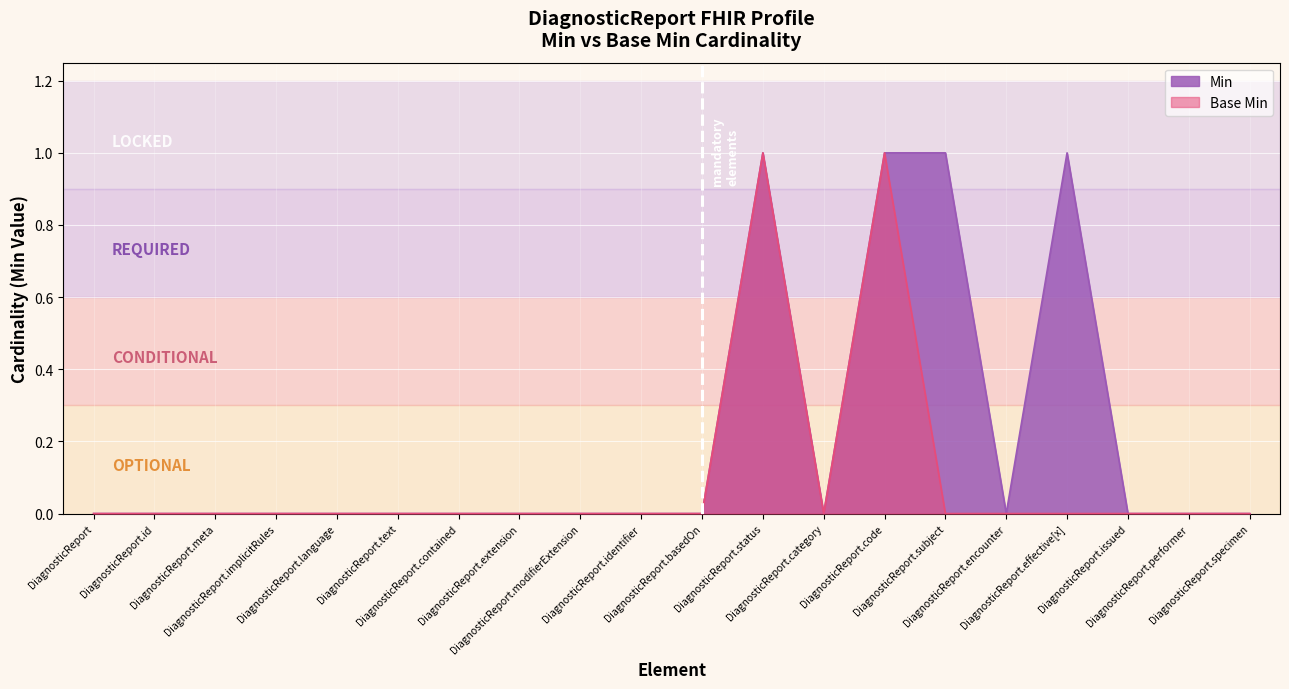

At which category does the chart reach its peak across all series?

DiagnosticReport.status